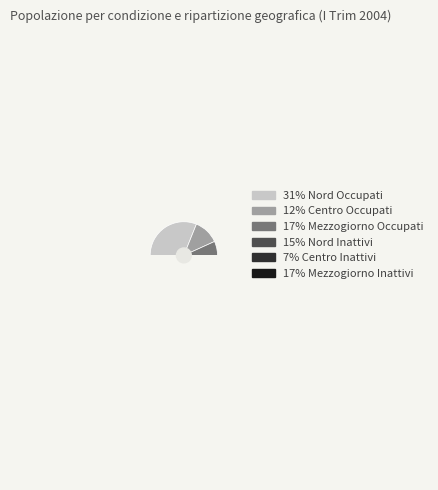

Is Centro Inattivi the majority of the pie?

No